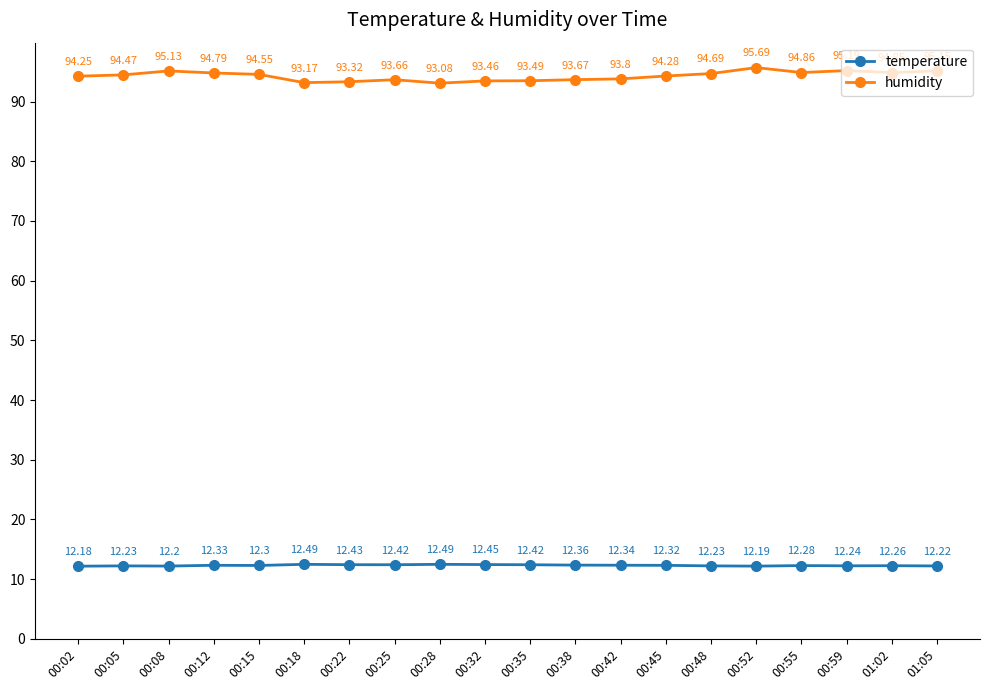

How many interior local valleys does the humidity series have?

4